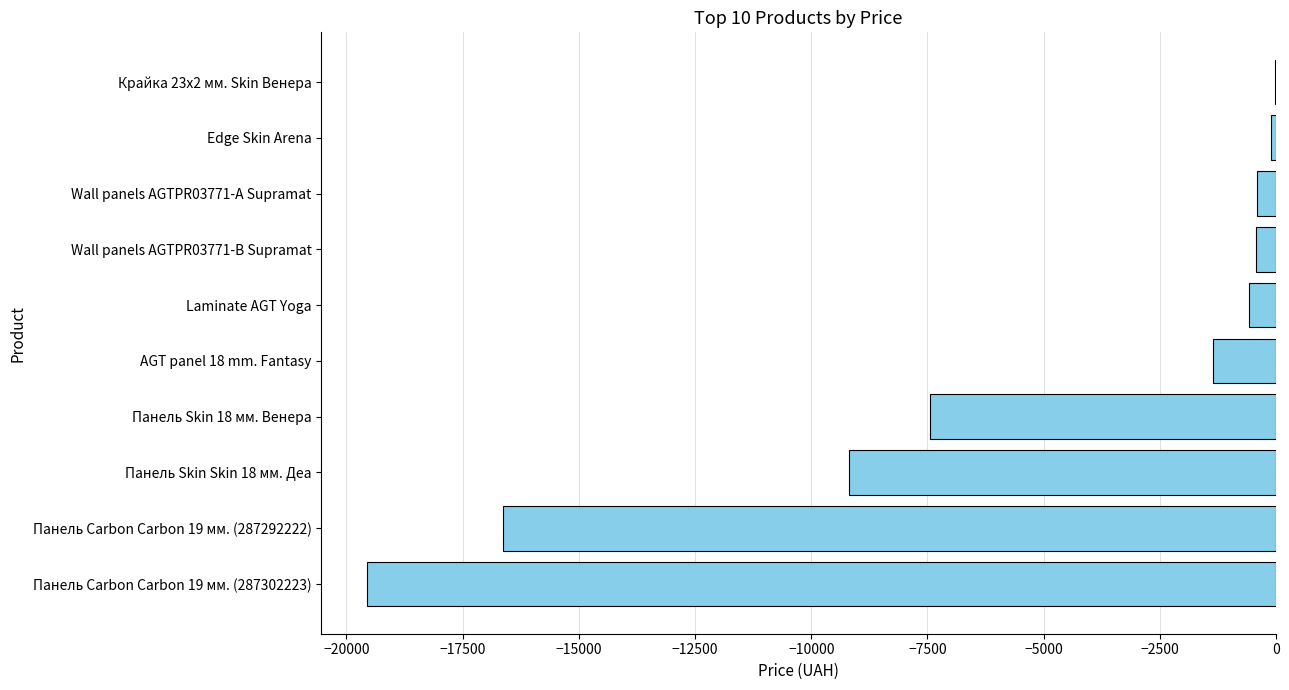

What is the greatest value displayed?

-32.0